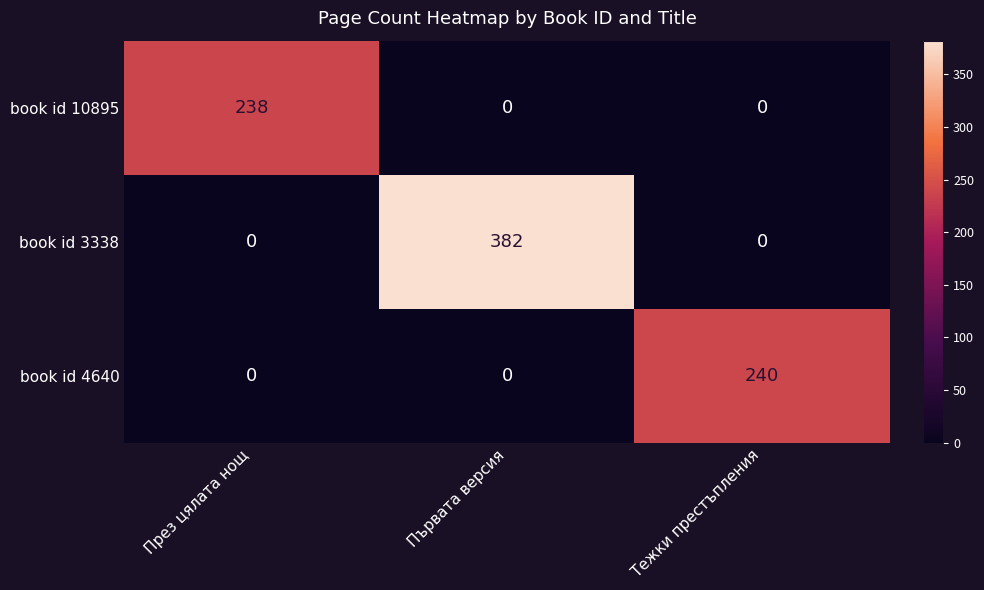

What is the approximate value of book id 4640 at Тежки престъпления, to the nearest 10?

240